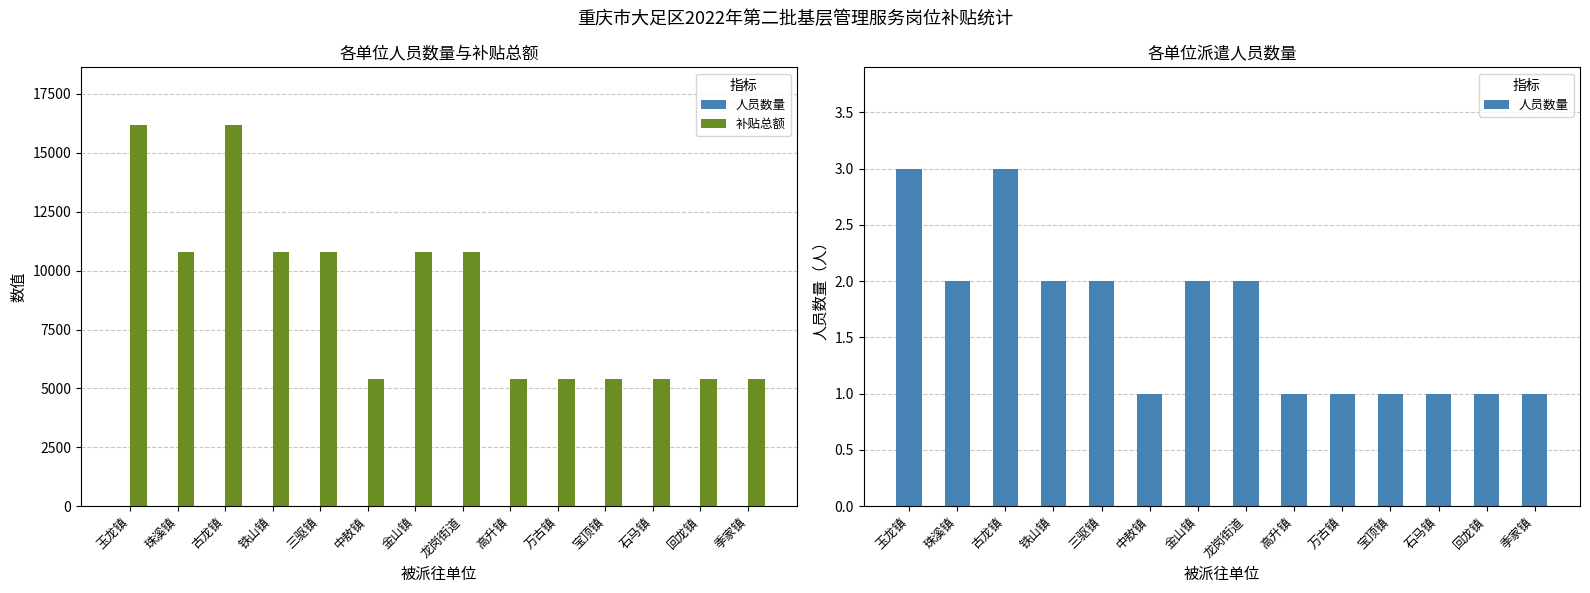

What is the total value across all series at 古龙镇?

16203